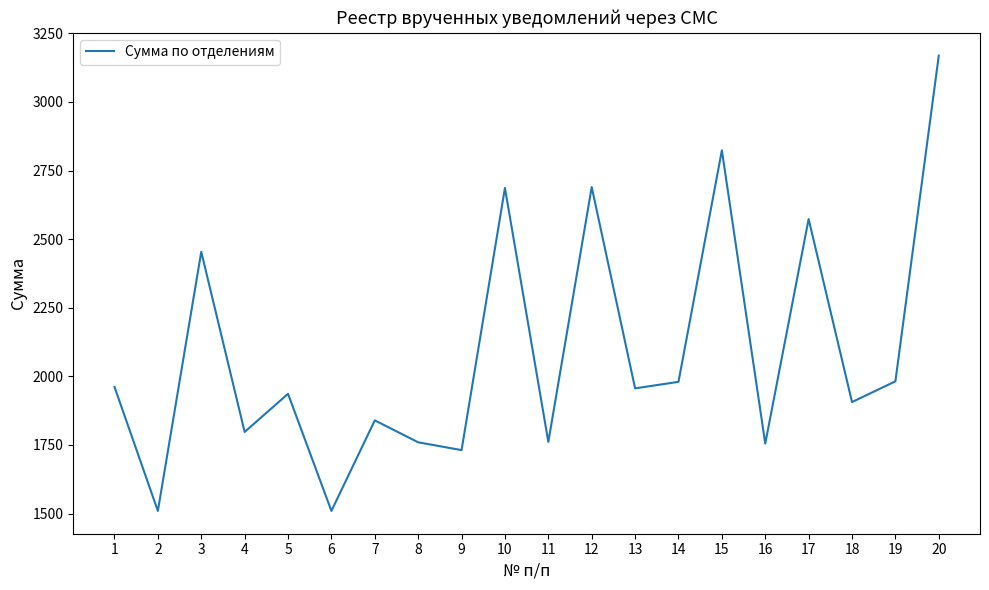

Between 4 and 20, which is larger?

20